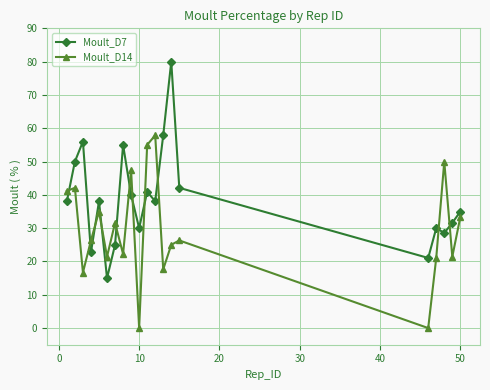

What is the highest value of the Moult_D14 series?

57.9